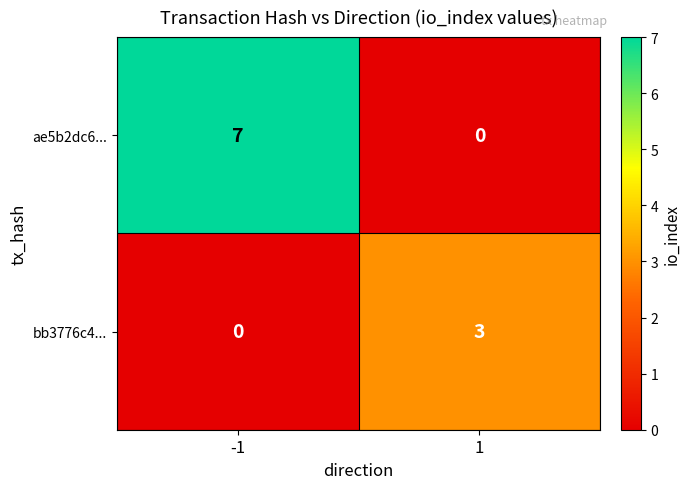

What is the approximate value of bb3776c4... at 1?

3